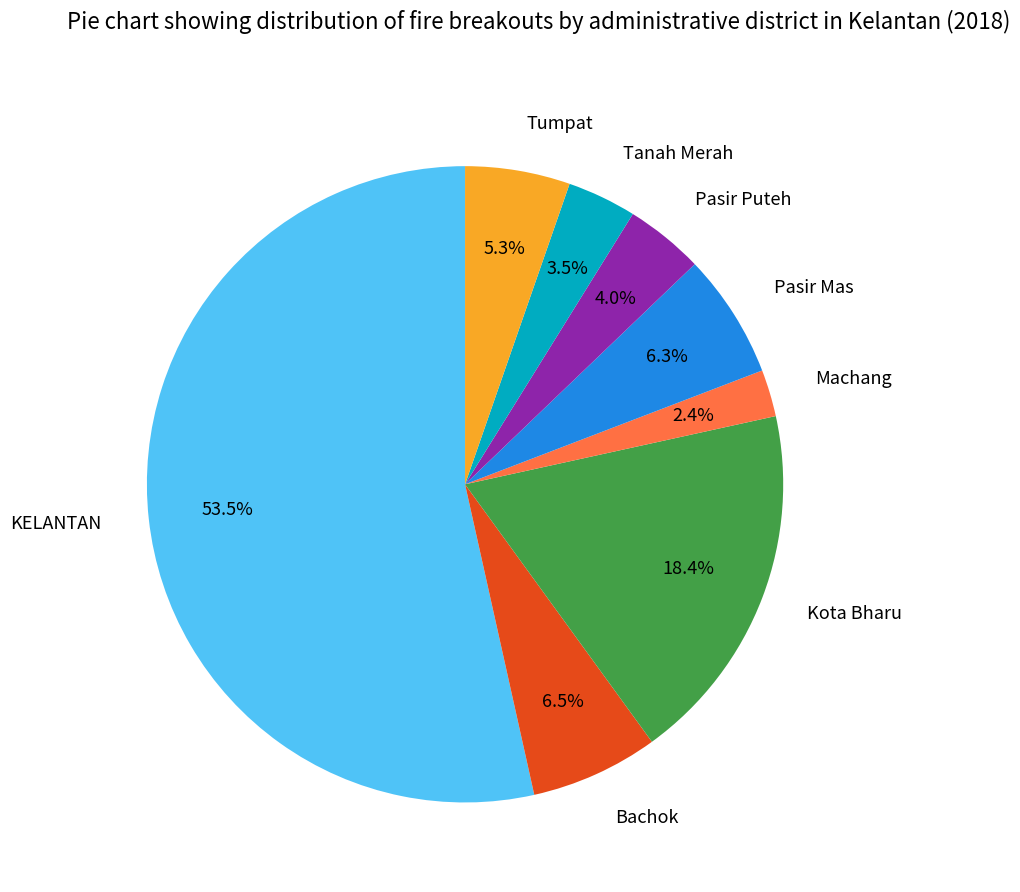

How many segments does this pie chart have?

8